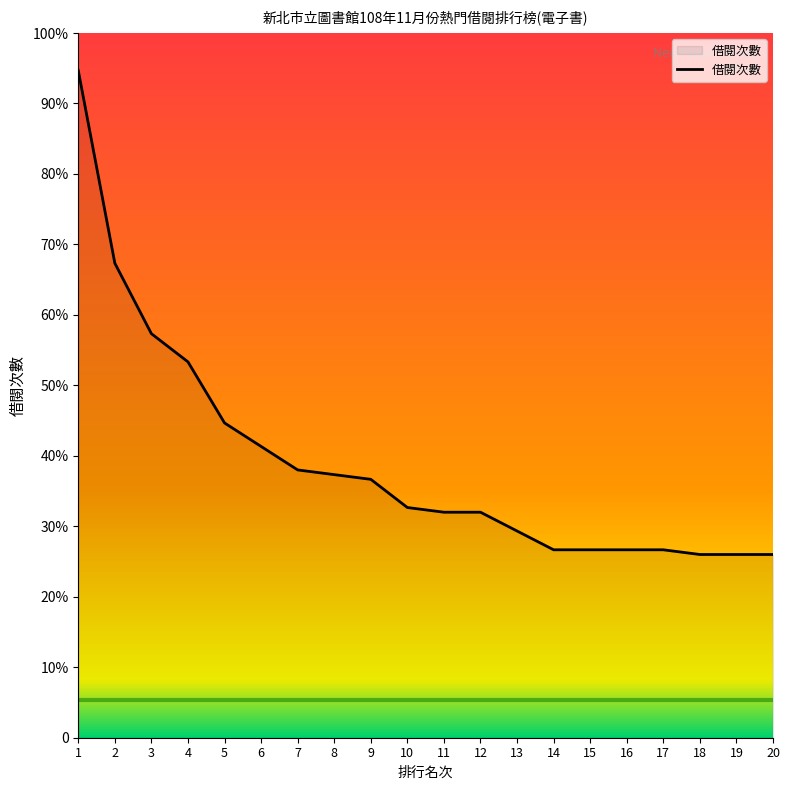

What is the sum of all values?

1172